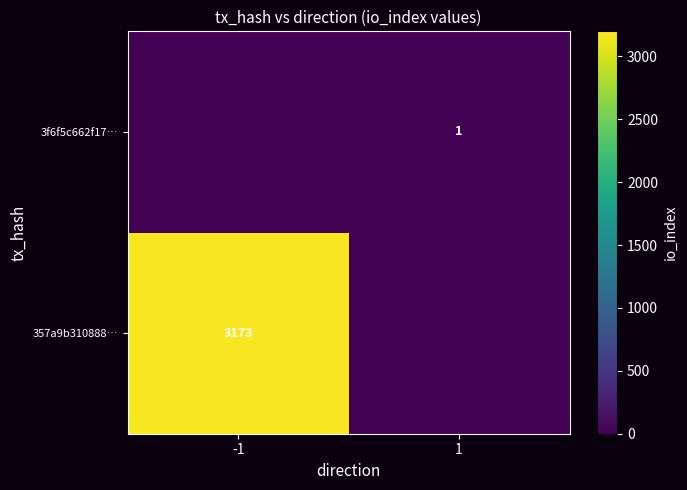

The 3f6f5c662f17… series shows 1 at 1. True or false?

True